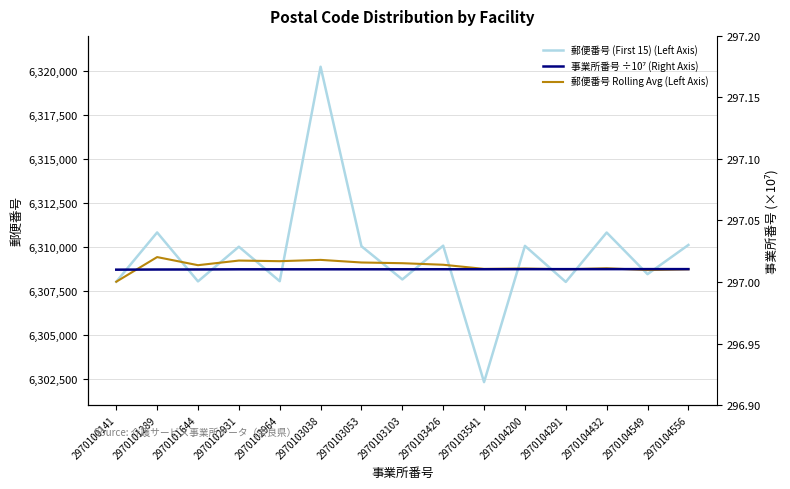

Reading left to right, what are all the values shown in this chart?

郵便番号 (First 15) (Left Axis): 6308014.0	6310818.0	6308034.0	6310006.0	6308044.0	6320245.0	6310033.0	6308144.0	6310065.0	6302302.0	6310055.0	6308003.0	6310814.0	6308444.0	6310106.0
郵便番号 Rolling Avg (Left Axis): 6308014.0	6309416.0	6308955.0	6309218.0	6309183.0	6309257.0	6309109.0	6309068.0	6308980.0	6308745.0	6308765.0	6308719.0	6308780.0	6308678.0	6308721.0
事業所番号 ÷10⁷ (Right Axis): 297.0	297.0	297.0	297.0	297.0	297.0	297.0	297.0	297.0	297.0	297.0	297.0	297.0	297.0	297.0